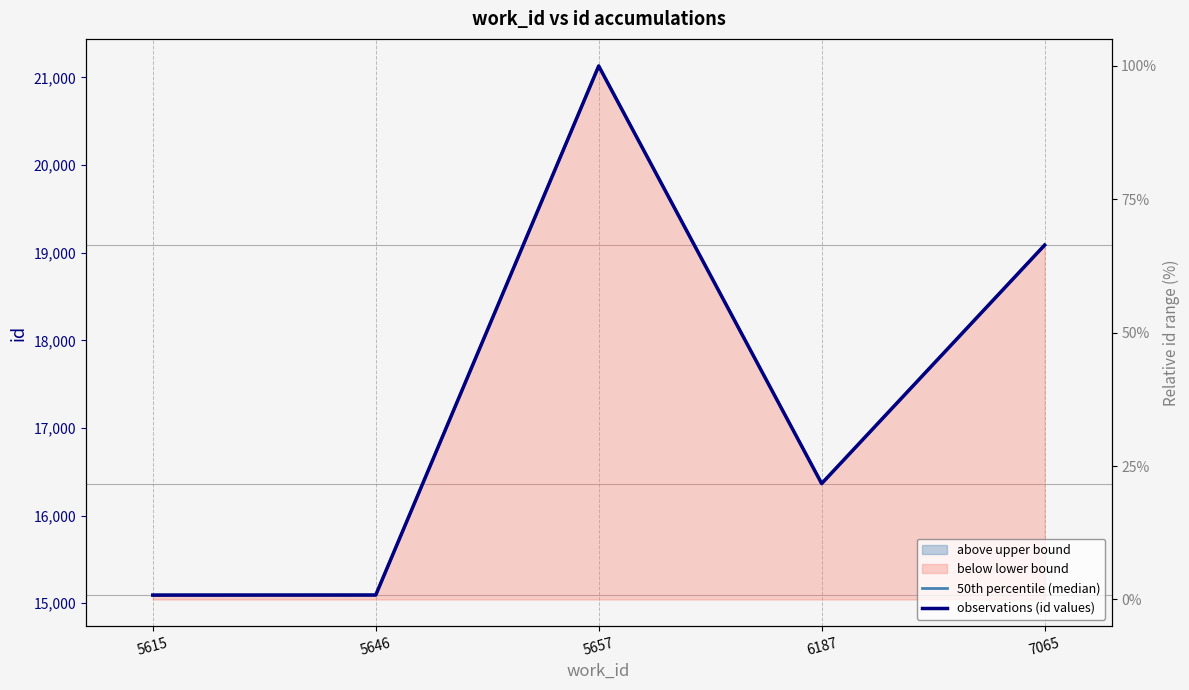

Reading right to left, list all the values displayed in this chart.

50th percentile (median): 19087.0	16365.0	21133.5	15092.5	15092.5
observations (id values): 19087.0	16365.0	21131.0	15093.0	15092.0